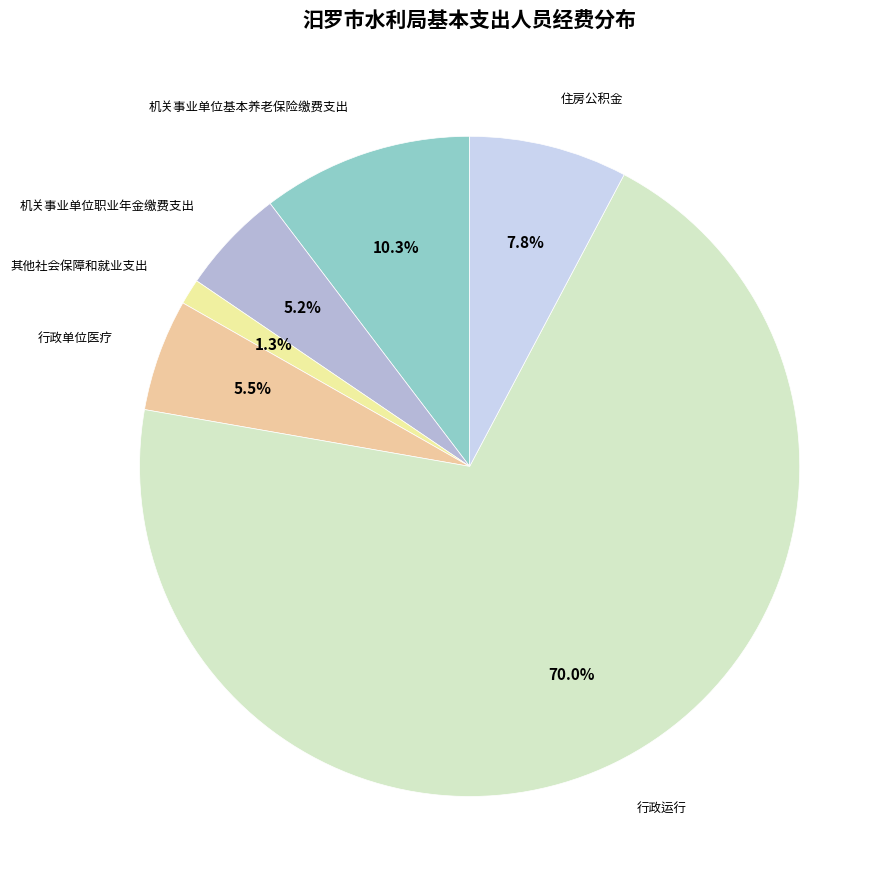

To the nearest percent, what is the difference between the largest and smallest slice percentages?

69%